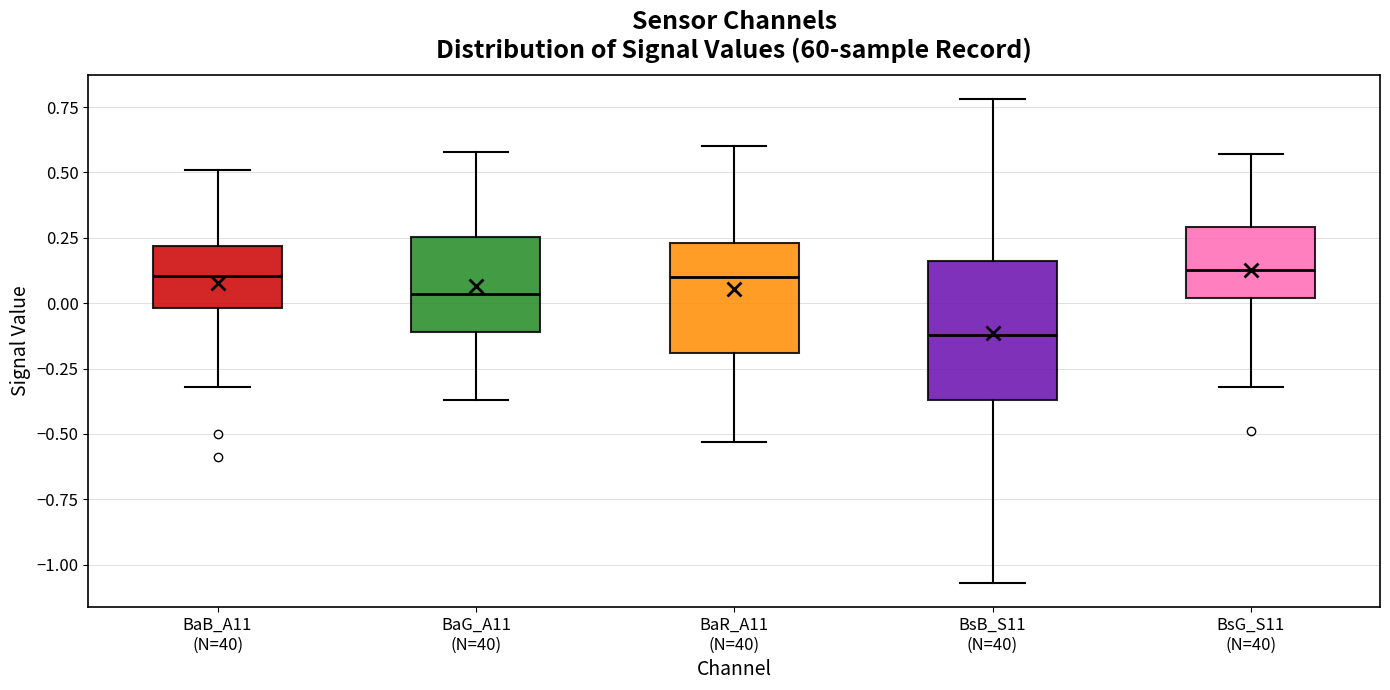

Reading left to right, read every box against the y-axis: the position of its median line, the range the box covers, and the ends of its whiskers. The values are not printed on the chart, so give them approximately, as read against the axis.

BaB_A11 (N=40): median 0.10, box 0.00 to 0.20, whiskers -0.30 to 0.50
BaG_A11 (N=40): median 0.05, box -0.10 to 0.25, whiskers -0.35 to 0.60
BaR_A11 (N=40): median 0.10, box -0.20 to 0.25, whiskers -0.55 to 0.60
BsB_S11 (N=40): median -0.10, box -0.35 to 0.15, whiskers -1.05 to 0.80
BsG_S11 (N=40): median 0.15, box 0.00 to 0.30, whiskers -0.30 to 0.55